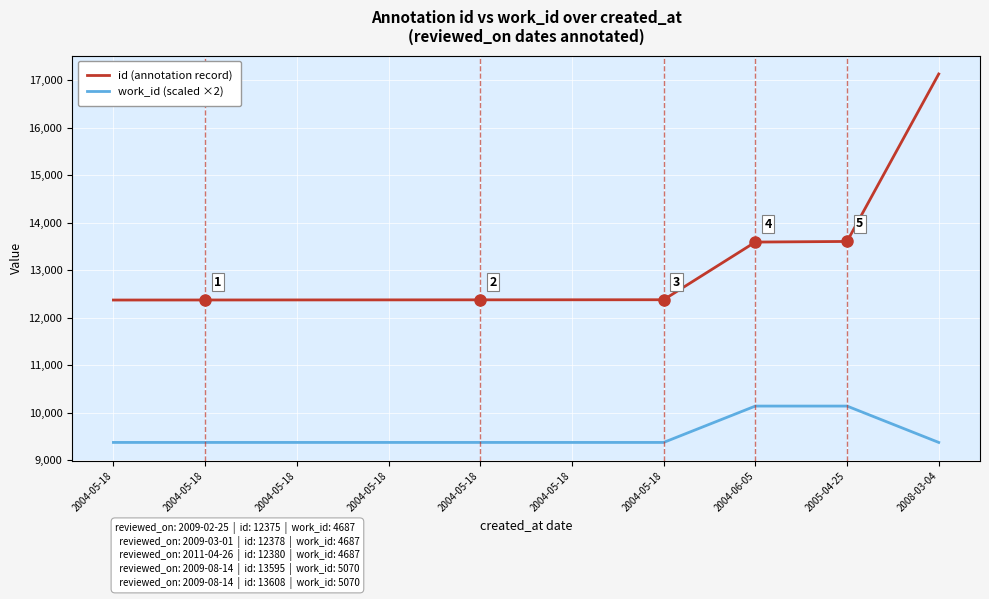

Is this an area chart (filled region under the line)?

No